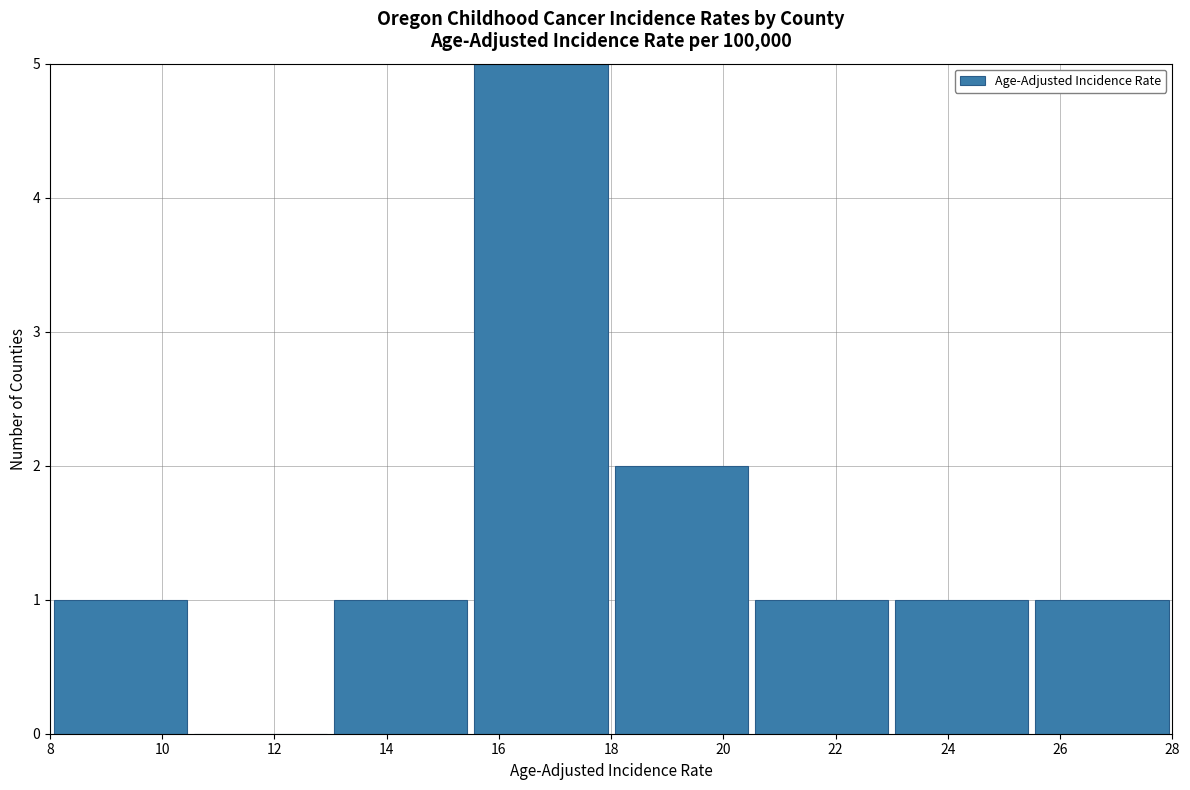

How tall is the bar that spans 25.5 to 28.0 on the x-axis? The values are not printed on the chart, so give them approximately, as read against the axis.

1